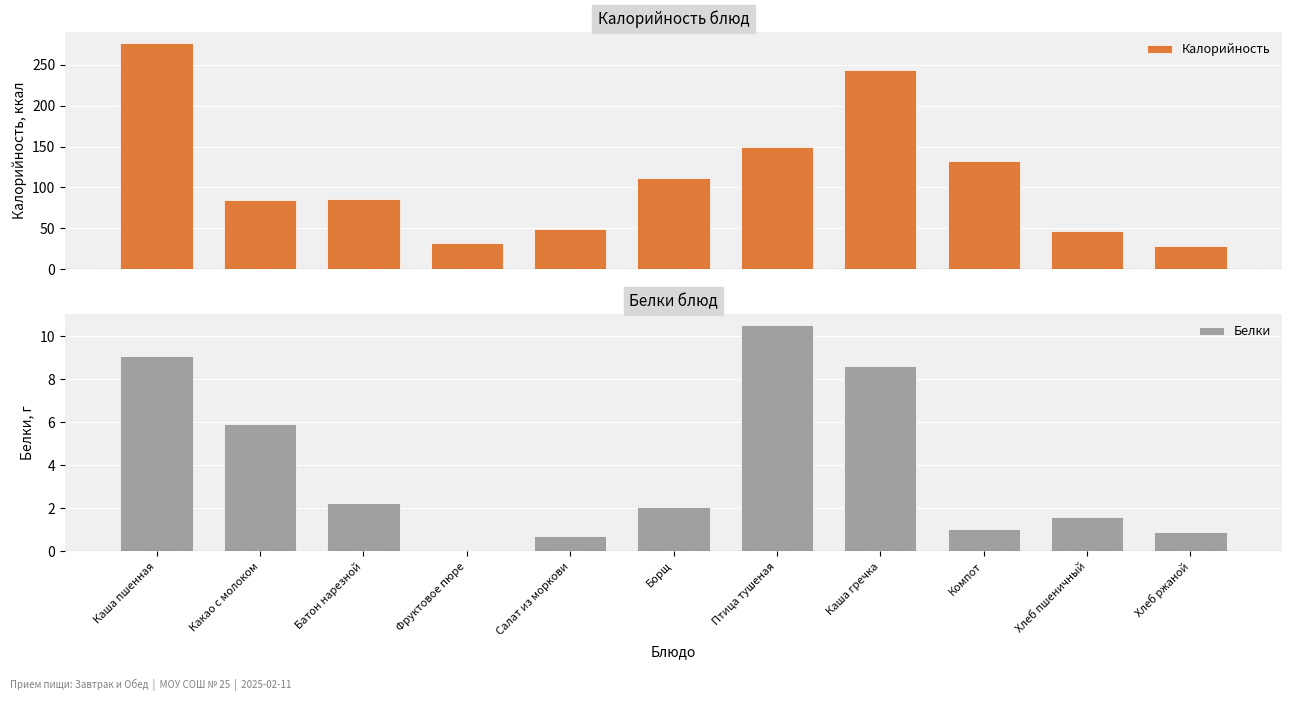

What is the approximate value of Калорийность at Какао с молоком?

85.3